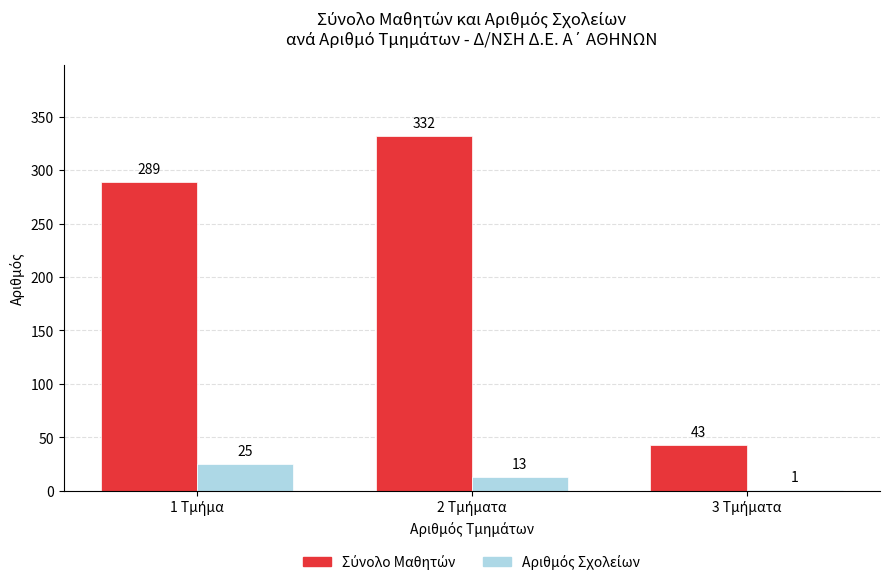

How many distinct data groups are displayed?

2